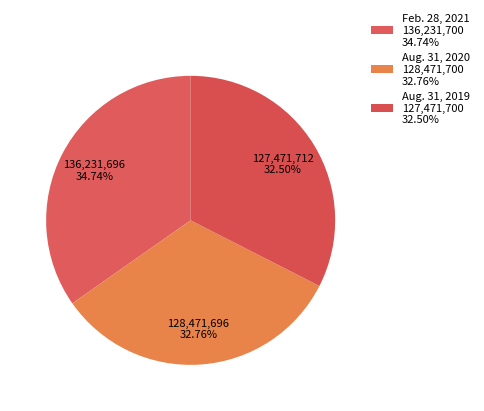

How many slices are in this pie chart?

3